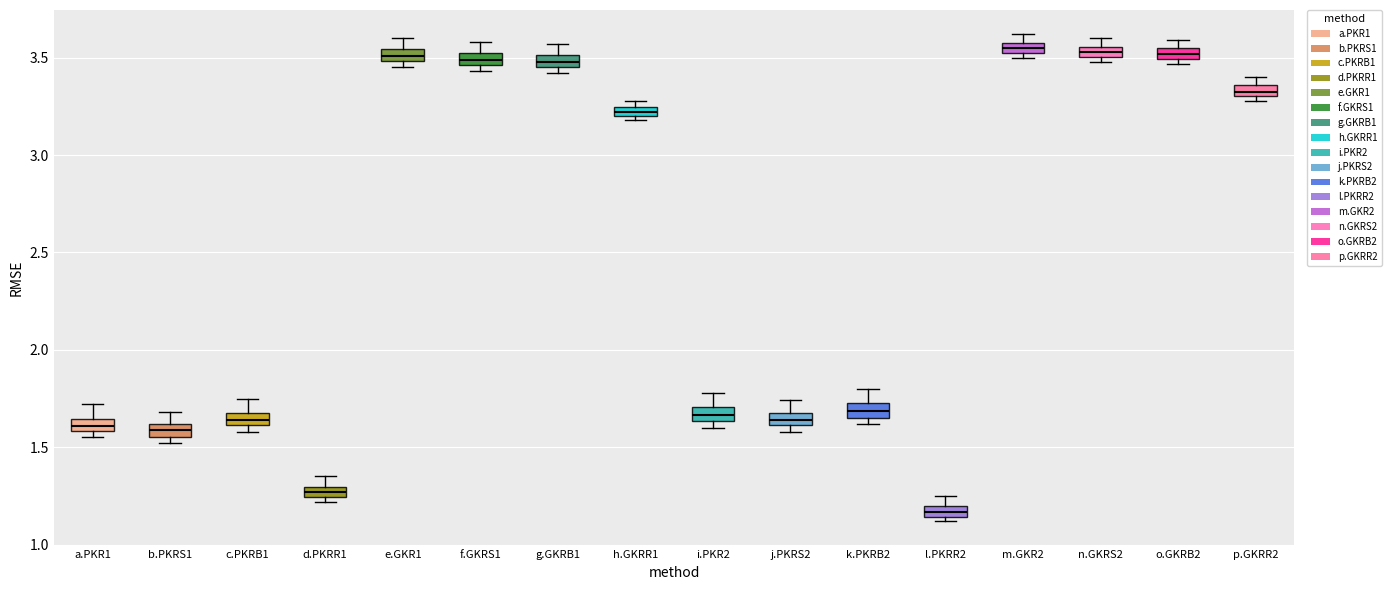

Where is the lower edge of the box for m.GKR2 on the y-axis? The values are not printed on the chart, so give them approximately, as read against the axis.

3.50